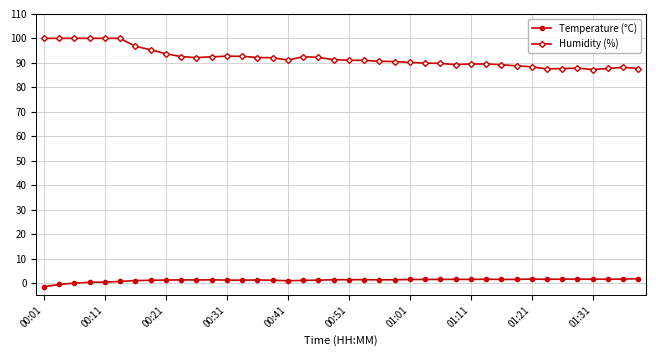

What is the maximum value for Humidity (%)?

100.0